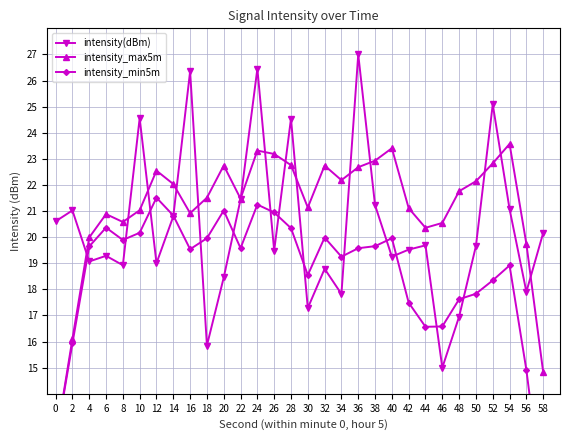

At how many categories does at least one series exceed 19?

30